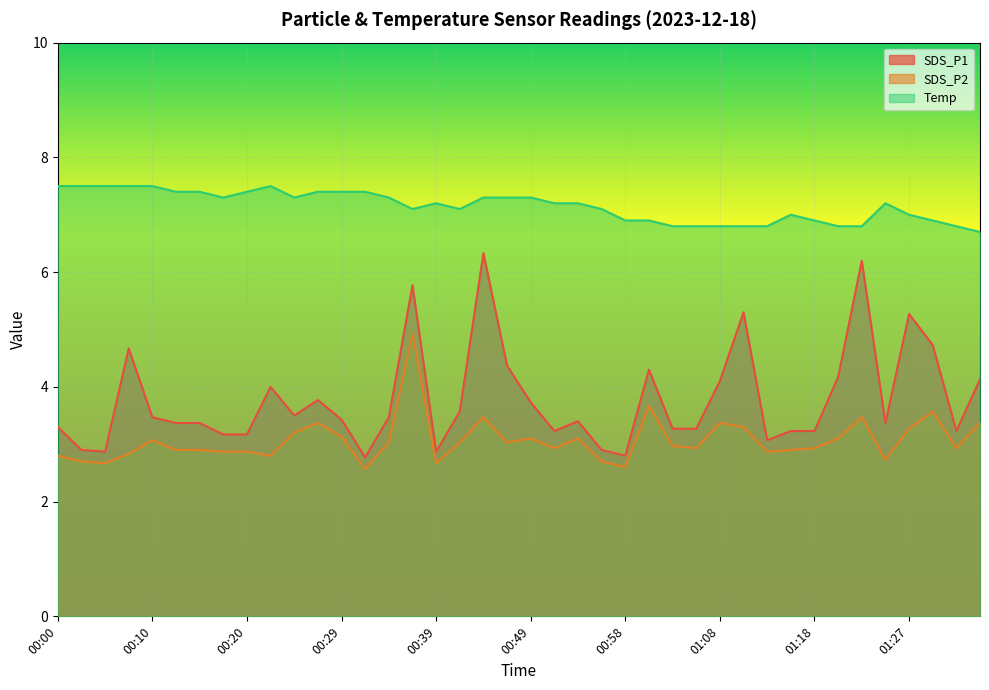

Is the value of SDS_P2 at 00:58 greater than the value of Temp at 00:46?

No